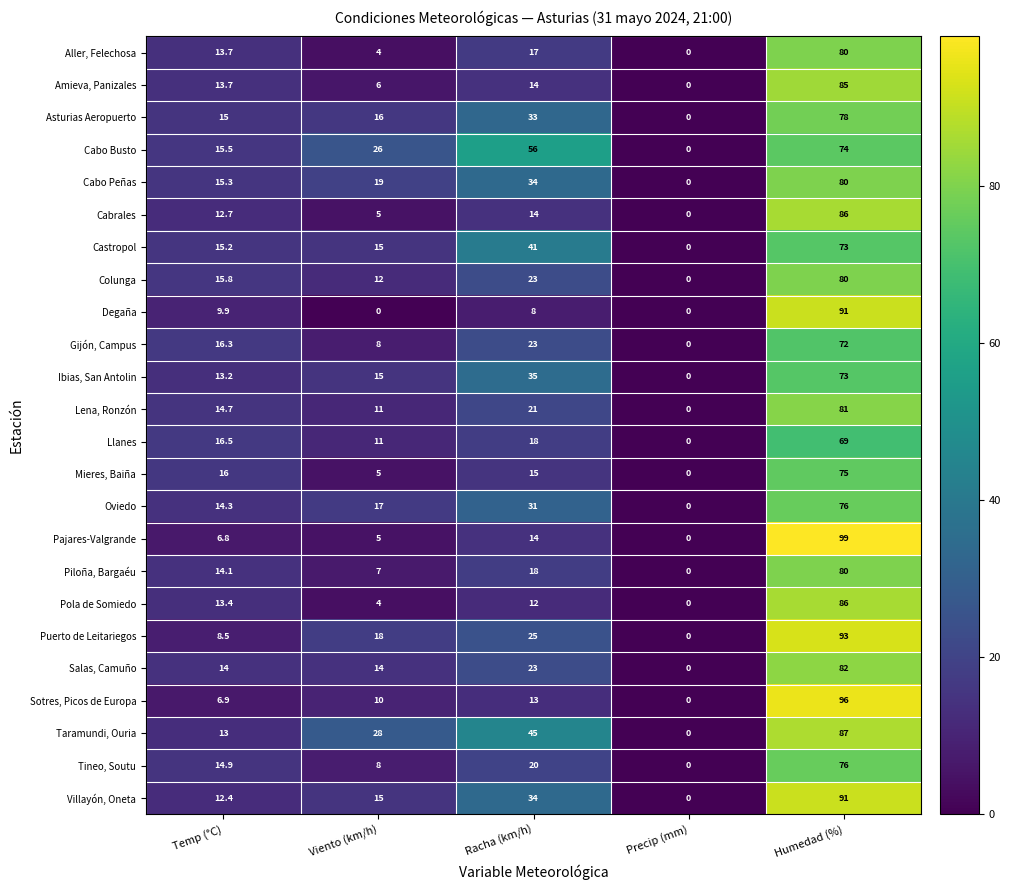

Rank the categories by Llanes value from lowest to highest.

Precip (mm), Viento (km/h), Temp (°C), Racha (km/h), Humedad (%)